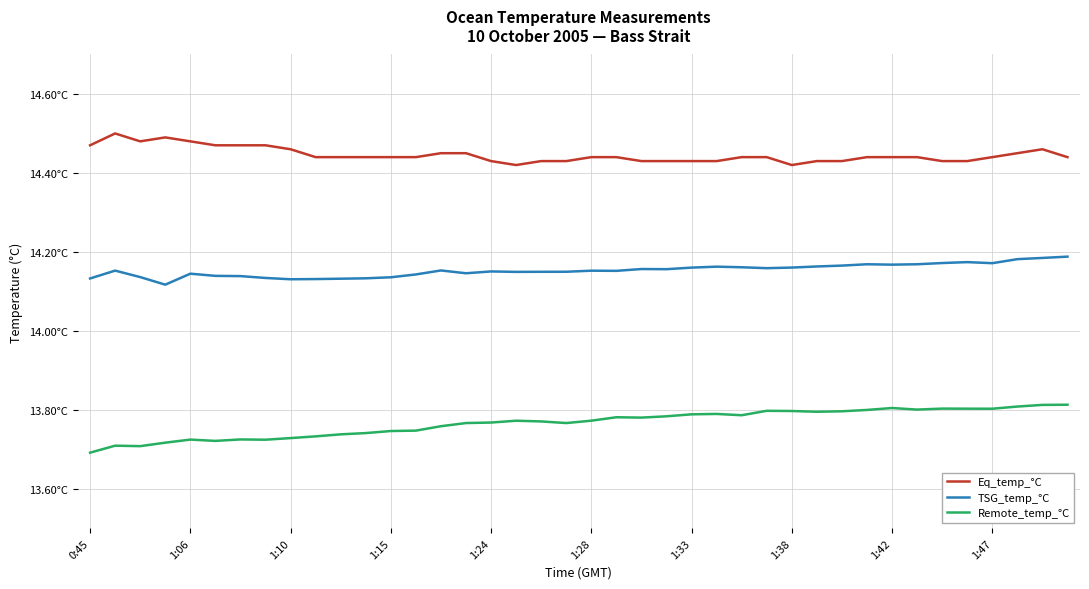

True or false: Remote_temp_°C and Eq_temp_°C cross at least once.

False